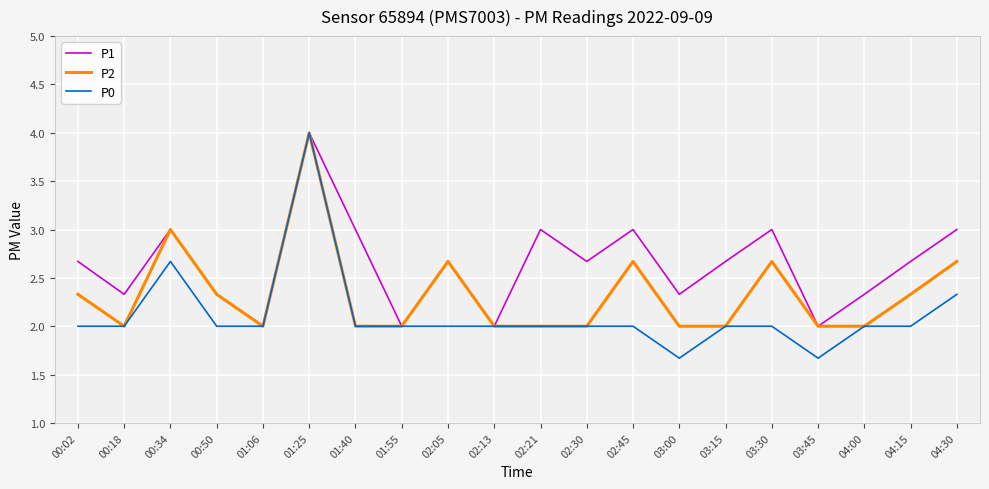

Reading left to right, list all the values displayed in this chart.

P1: 2.7	2.3	3.0	2.3	2.0	4.0	3.0	2.0	2.7	2.0	3.0	2.7	3.0	2.3	2.7	3.0	2.0	2.3	2.7	3.0
P2: 2.3	2.0	3.0	2.3	2.0	4.0	2.0	2.0	2.7	2.0	2.0	2.0	2.7	2.0	2.0	2.7	2.0	2.0	2.3	2.7
P0: 2.0	2.0	2.7	2.0	2.0	4.0	2.0	2.0	2.0	2.0	2.0	2.0	2.0	1.7	2.0	2.0	1.7	2.0	2.0	2.3